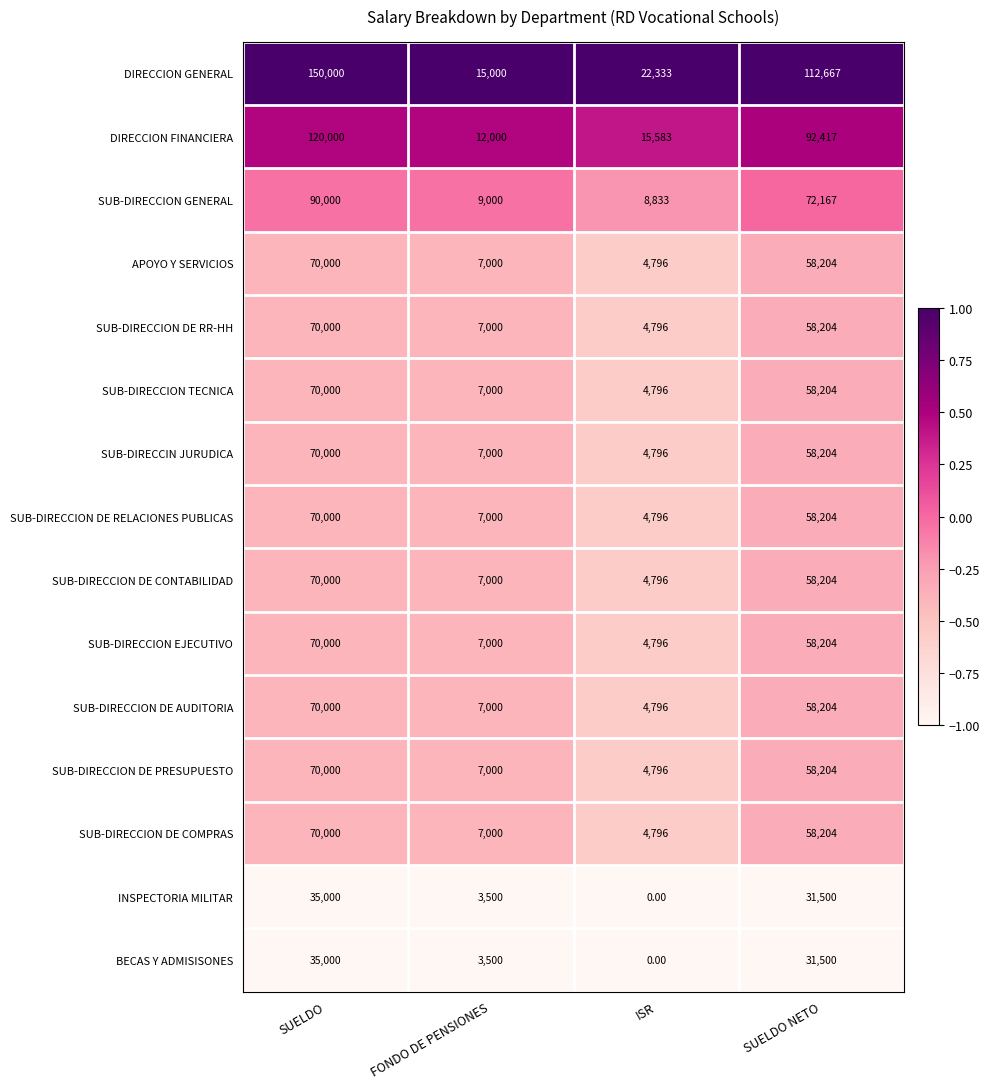

Which series has the largest total across all categories?

DIRECCION GENERAL